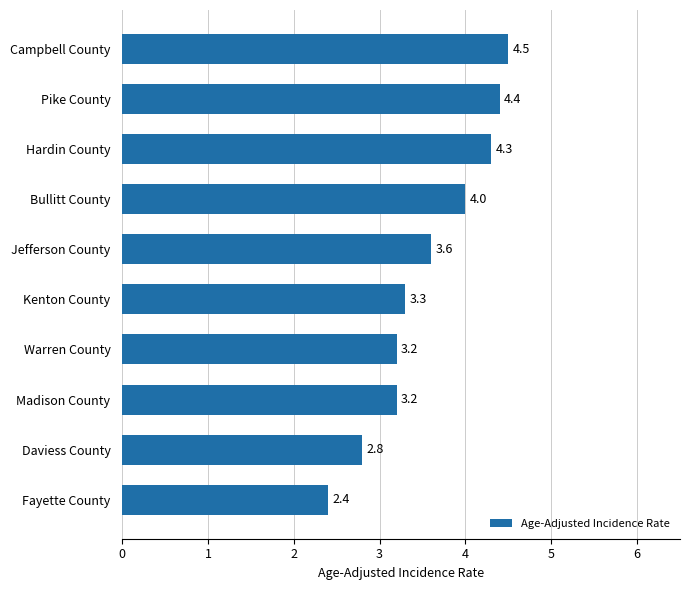

Where is the data nearest to the value 3?

Daviess County